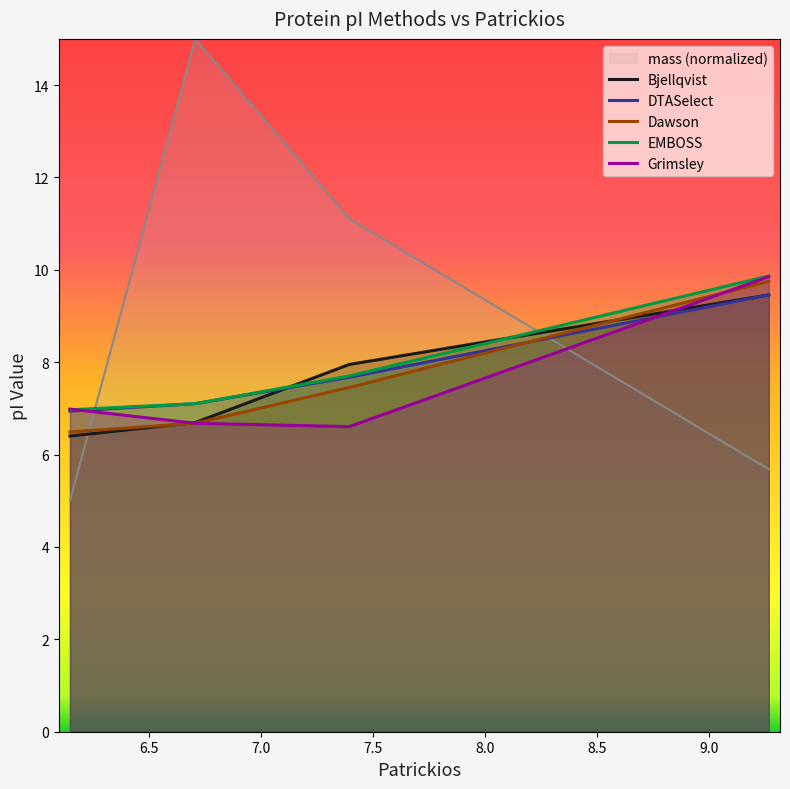

What is the maximum value shown in the chart?

15.0